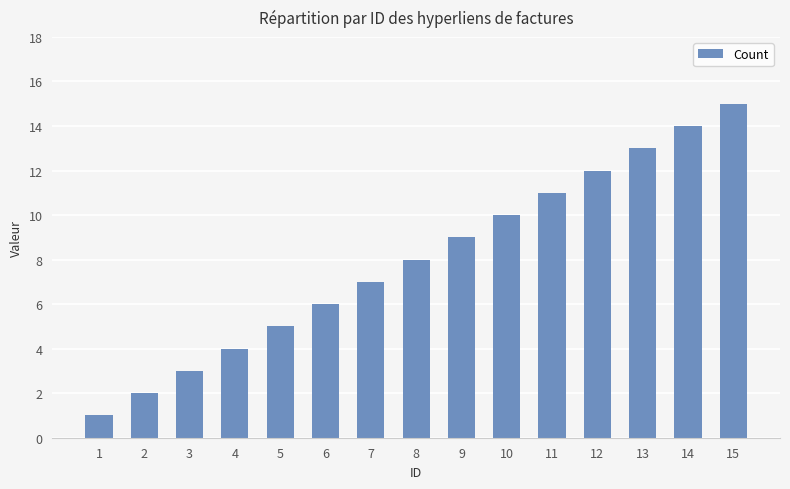

What is the difference between the maximum and minimum values?

14